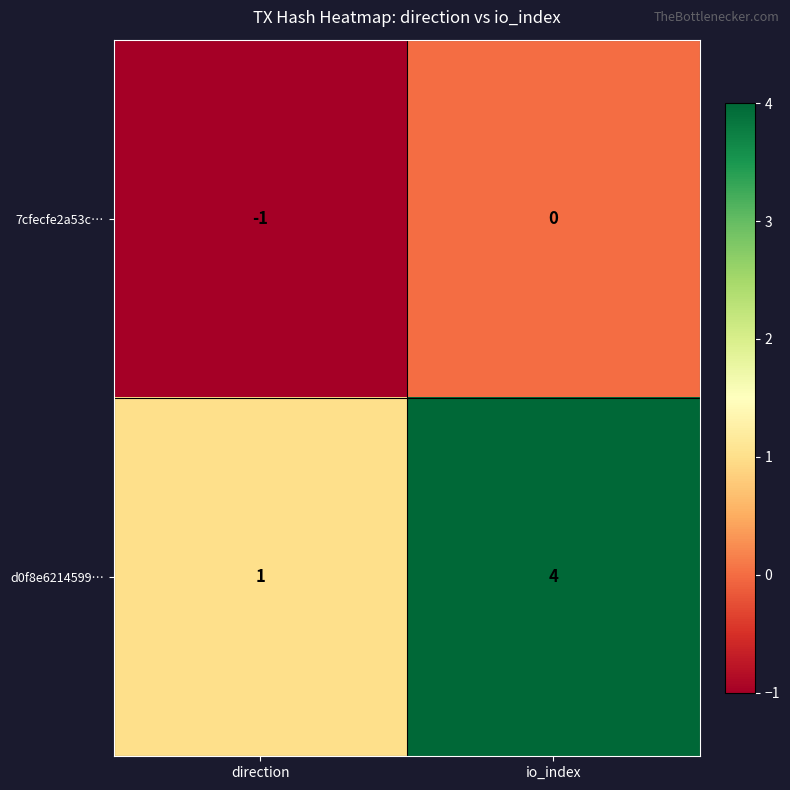

Reading left to right, what are all the values shown in this chart?

7cfecfe2a53c…: direction=-1	io_index=0
d0f8e6214599…: direction=1	io_index=4